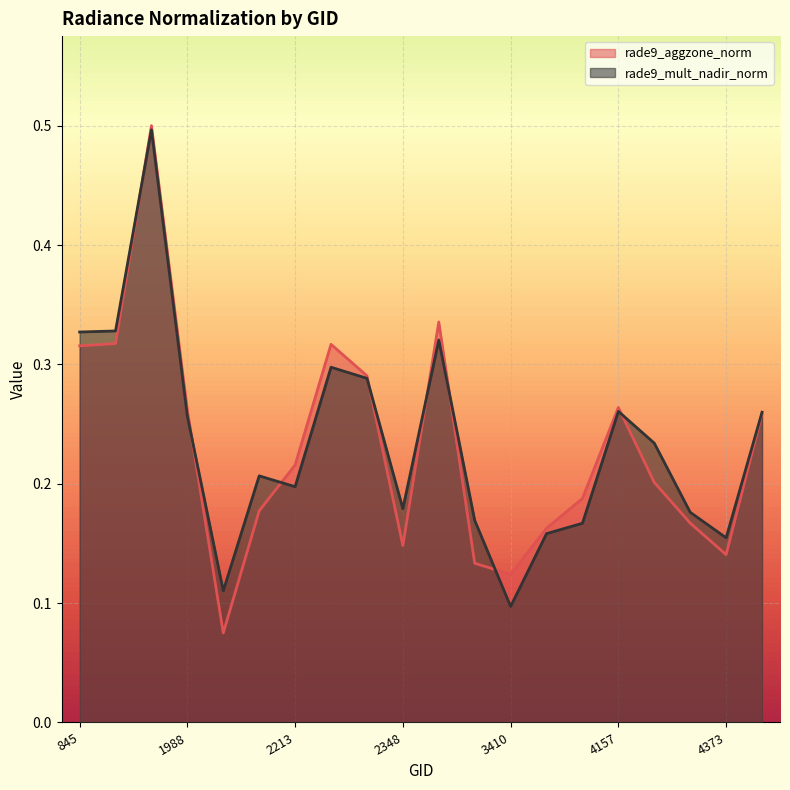

True or false: rade9_mult_nadir_norm and rade9_aggzone_norm intersect in this chart.

True